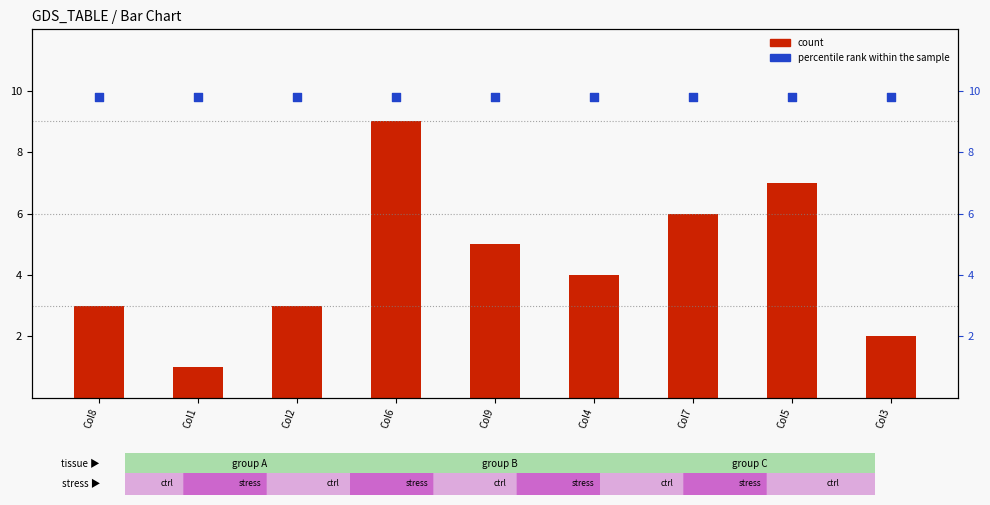

At how many categories does at least one series exceed 8?

9